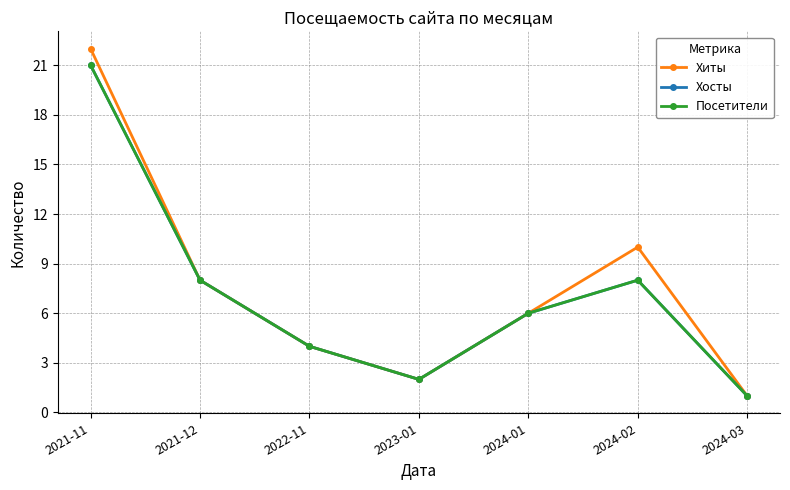

Does the chart have visible grid lines?

Yes